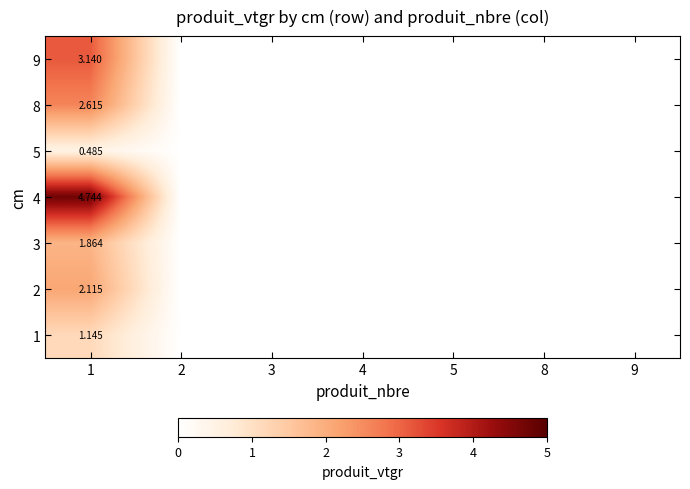

At how many categories does at least one series exceed 0?

1